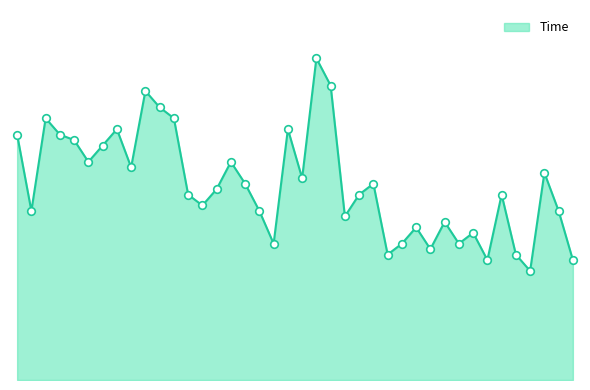

Is this an area chart (filled region under the line)?

Yes